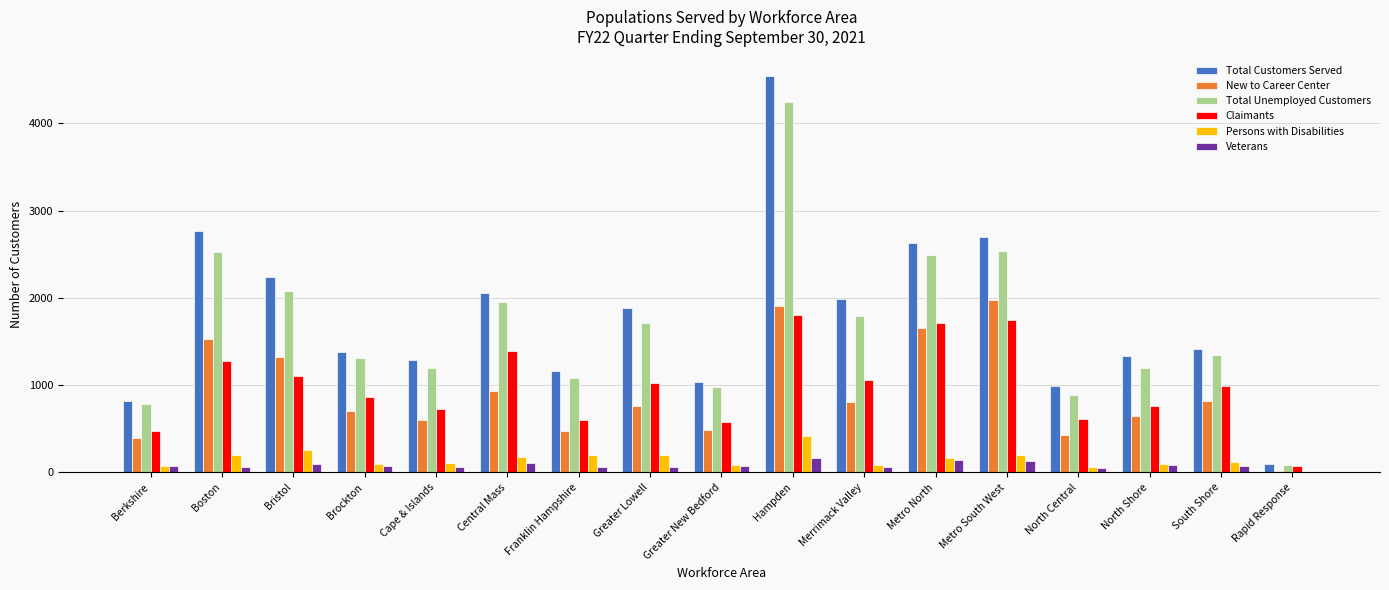

At which category is the sum across all series the highest?

Hampden